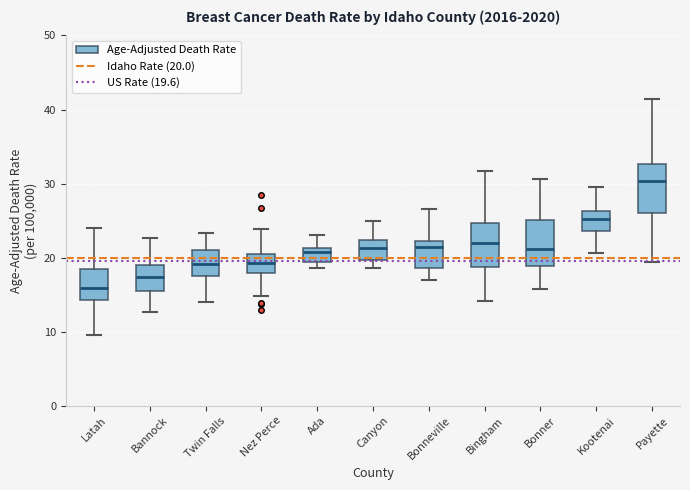

Reading left to right, transcribe this box plot: for each box, give where its median line is, the range the box spans, and where its two whiskers end, as read against the y-axis. The values are not printed on the chart, so give them approximately, as read against the axis.

Latah: median 16, box 14 to 19, whiskers 10 to 24
Bannock: median 17, box 16 to 19, whiskers 13 to 23
Twin Falls: median 19, box 18 to 21, whiskers 14 to 23
Nez Perce: median 19, box 18 to 21, whiskers 15 to 24
Ada: median 21 (just below the box's upper edge), box 19 to 21, whiskers 19 (just below the box's lower edge) to 23
Canyon: median 21, box 20 to 22, whiskers 19 to 25
Bonneville: median 21, box 19 to 22, whiskers 17 to 27
Bingham: median 22, box 19 to 25, whiskers 14 to 32
Bonner: median 21, box 19 to 25, whiskers 16 to 31
Kootenai: median 25, box 24 to 26, whiskers 21 to 30
Payette: median 30, box 26 to 33, whiskers 19 to 41